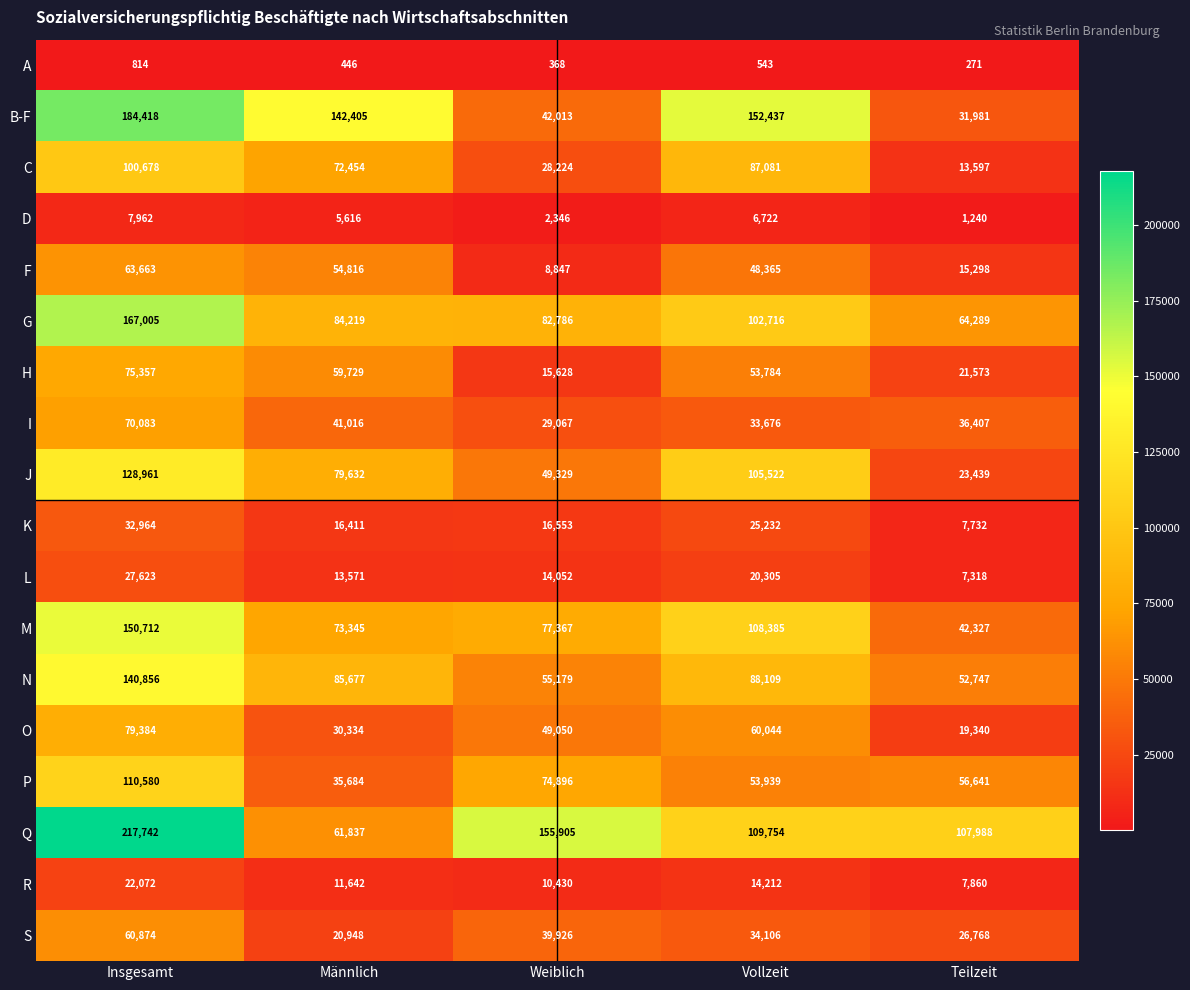

Which series has the largest range (max minus min)?

Q